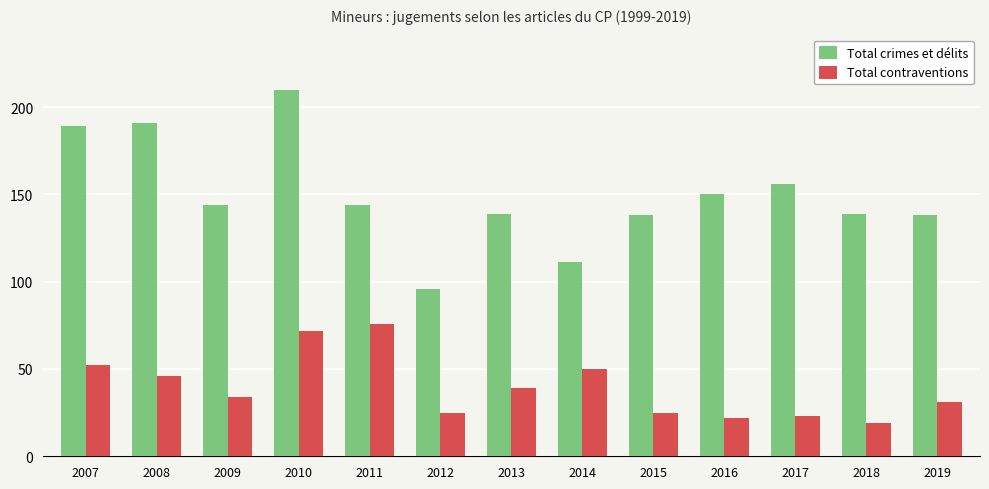

Where is Total contraventions nearest to the value 47?

2008